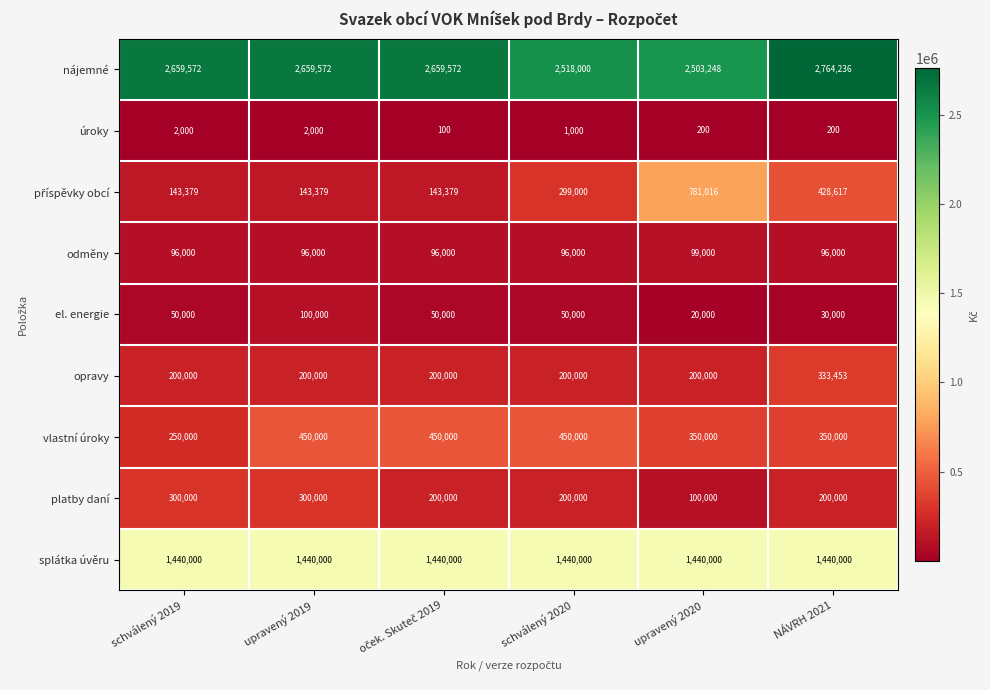

The value of odměny at schválený 2019 is 96000. True or false?

True